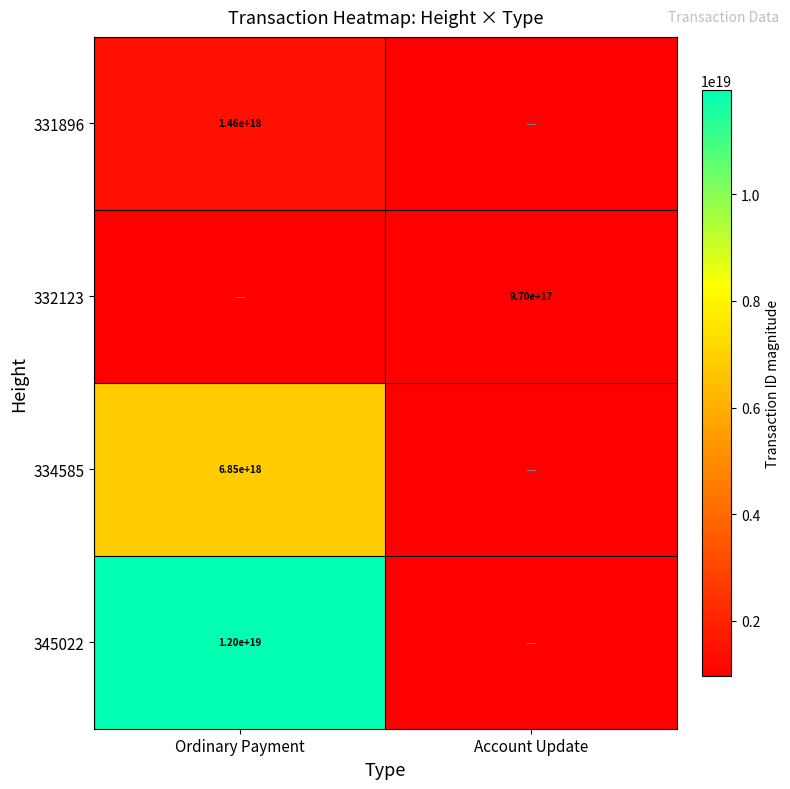

Is it true that 331896 equals 2430116488007304192 at Ordinary Payment?

False